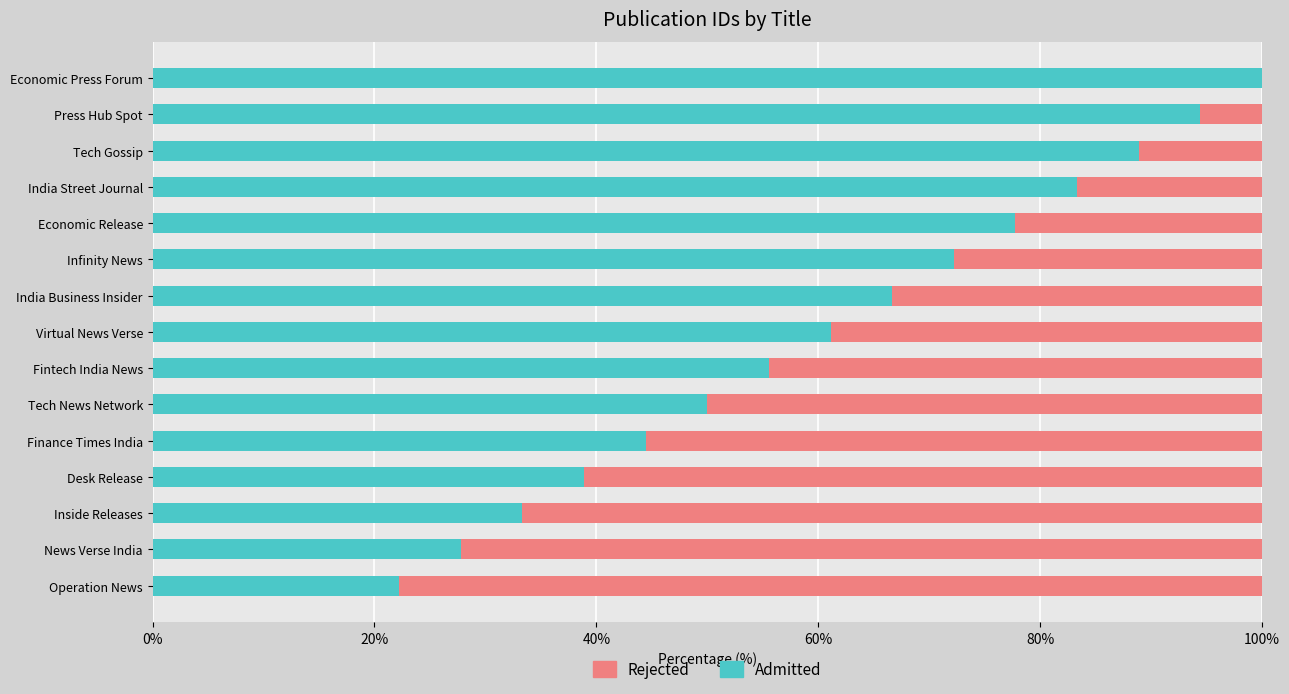

What is the total value across all series at Inside Releases?

100.0